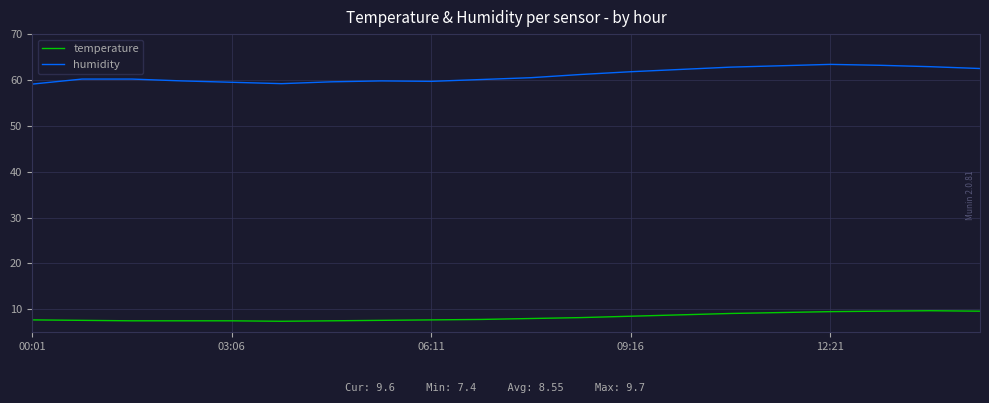

What is the lowest value of the temperature series?

7.4